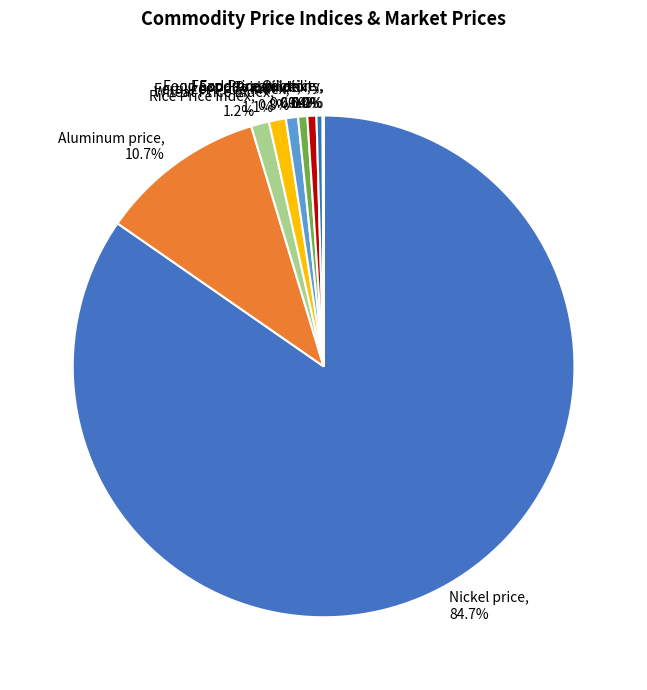

Combined, do Food Price index, 0.6% and Aluminum price, 10.7% account for over 50%?

No